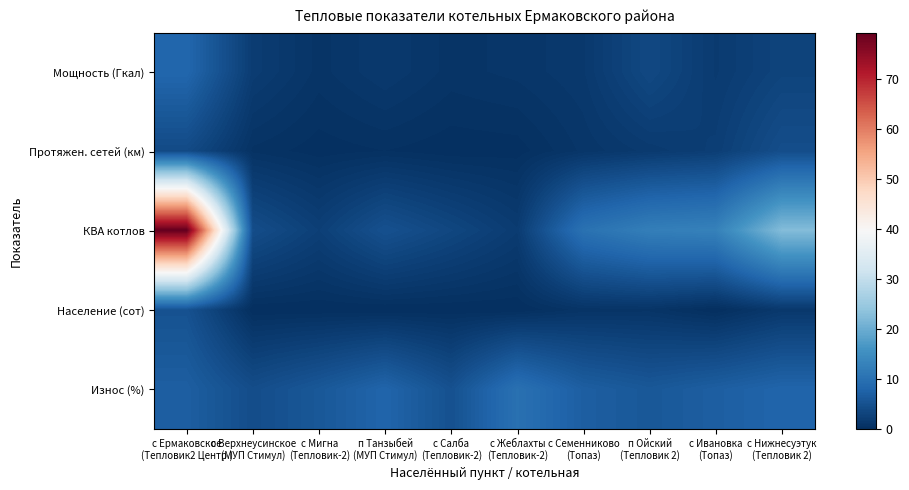

Reading left to right, what are all the values shown in this chart?

Мощность (Гкал): с Ермаковское
(Тепловик2 Центр.)=8.4	с Верхнеусинское
(МУП Стимул)=2.0	с Мигна
(Тепловик-2)=0.8	п Танзыбей
(МУП Стимул)=1.5	с Салба
(Тепловик-2)=0.8	с Жеблахты
(Тепловик-2)=1.0	с Семенниково
(Топаз)=1.5	п Ойский
(Тепловик 2)=3.7	с Ивановка
(Топаз)=1.8	с Нижнесуэтук
(Тепловик 2)=3.0
Протяжен. сетей (км): с Ермаковское
(Тепловик2 Центр.)=4.0	с Верхнеусинское
(МУП Стимул)=0.5	с Мигна
(Тепловик-2)=0.1	п Танзыбей
(МУП Стимул)=0.3	с Салба
(Тепловик-2)=0.1	с Жеблахты
(Тепловик-2)=0.1	с Семенниково
(Топаз)=1.0	п Ойский
(Тепловик 2)=1.7	с Ивановка
(Топаз)=2.3	с Нижнесуэтук
(Тепловик 2)=4.5
КВА котлов: с Ермаковское
(Тепловик2 Центр.)=79.3	с Верхнеусинское
(МУП Стимул)=4.4	с Мигна
(Тепловик-2)=2.5	п Танзыбей
(МУП Стимул)=5.0	с Салба
(Тепловик-2)=3.5	с Жеблахты
(Тепловик-2)=1.9	с Семенниково
(Топаз)=10.2	п Ойский
(Тепловик 2)=12.4	с Ивановка
(Топаз)=12.9	с Нижнесуэтук
(Тепловик 2)=22.4
Население (сот): с Ермаковское
(Тепловик2 Центр.)=5.1	с Верхнеусинское
(МУП Стимул)=0.0	с Мигна
(Тепловик-2)=0.0	п Танзыбей
(МУП Стимул)=0.0	с Салба
(Тепловик-2)=0.0	с Жеблахты
(Тепловик-2)=0.0	с Семенниково
(Топаз)=0.8	п Ойский
(Тепловик 2)=0.8	с Ивановка
(Топаз)=0.0	с Нижнесуэтук
(Тепловик 2)=1.4
Износ (%): с Ермаковское
(Тепловик2 Центр.)=7.0	с Верхнеусинское
(МУП Стимул)=4.4	с Мигна
(Тепловик-2)=6.0	п Танзыбей
(МУП Стимул)=8.0	с Салба
(Тепловик-2)=5.0	с Жеблахты
(Тепловик-2)=10.0	с Семенниково
(Топаз)=7.0	п Ойский
(Тепловик 2)=6.0	с Ивановка
(Топаз)=7.0	с Нижнесуэтук
(Тепловик 2)=8.0